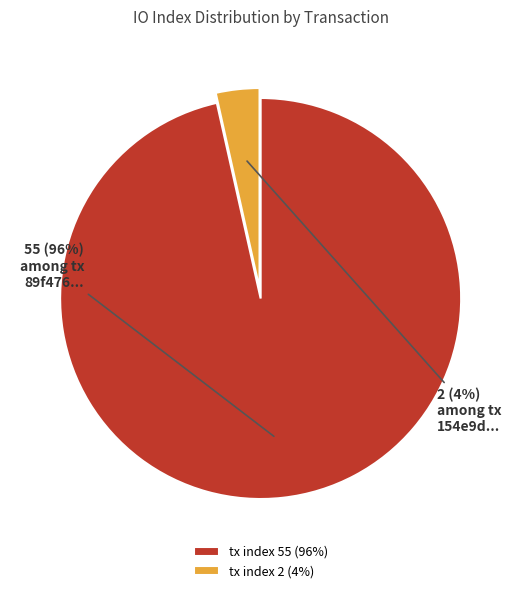

Between tx index 55 (96%) and tx index 2 (4%), which is larger?

tx index 55 (96%)